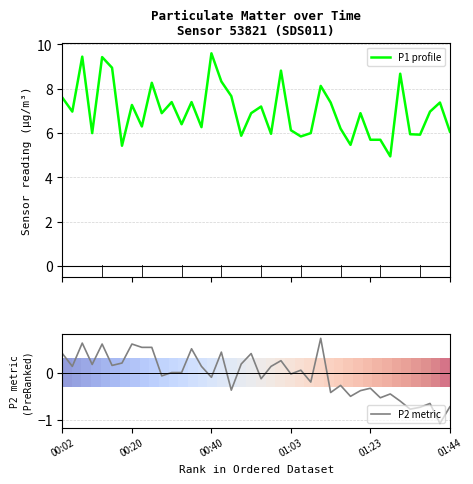

What is the highest value of the P1 profile series?

9.6